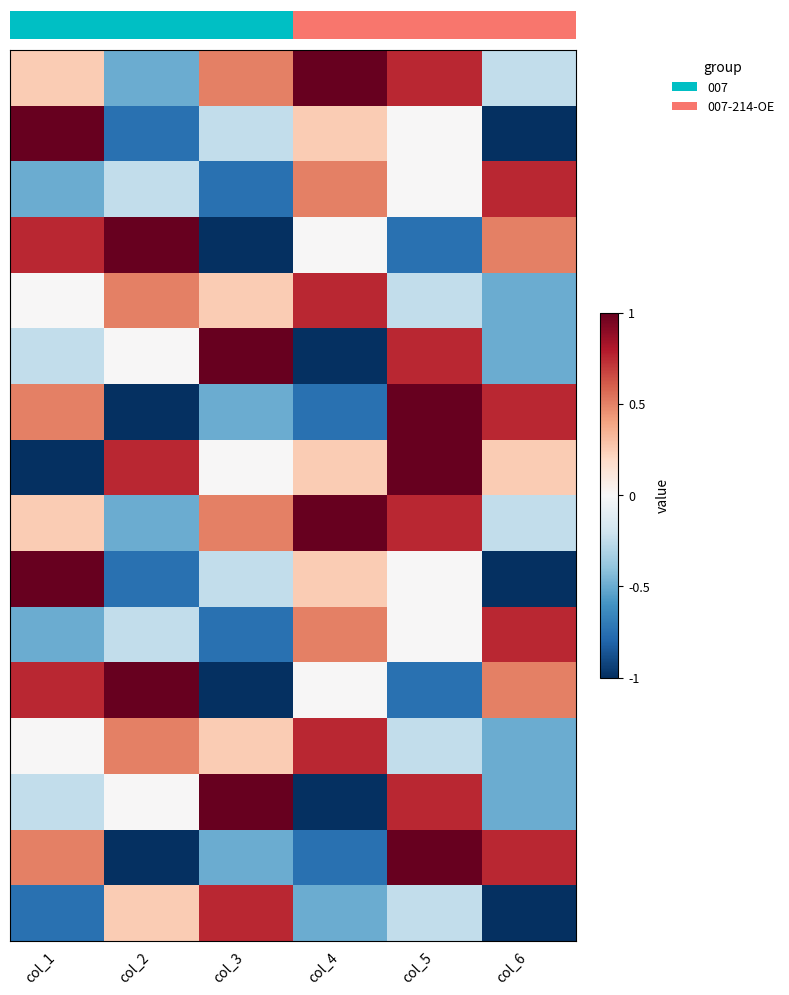

Which series has the widest spread of values?

row_1